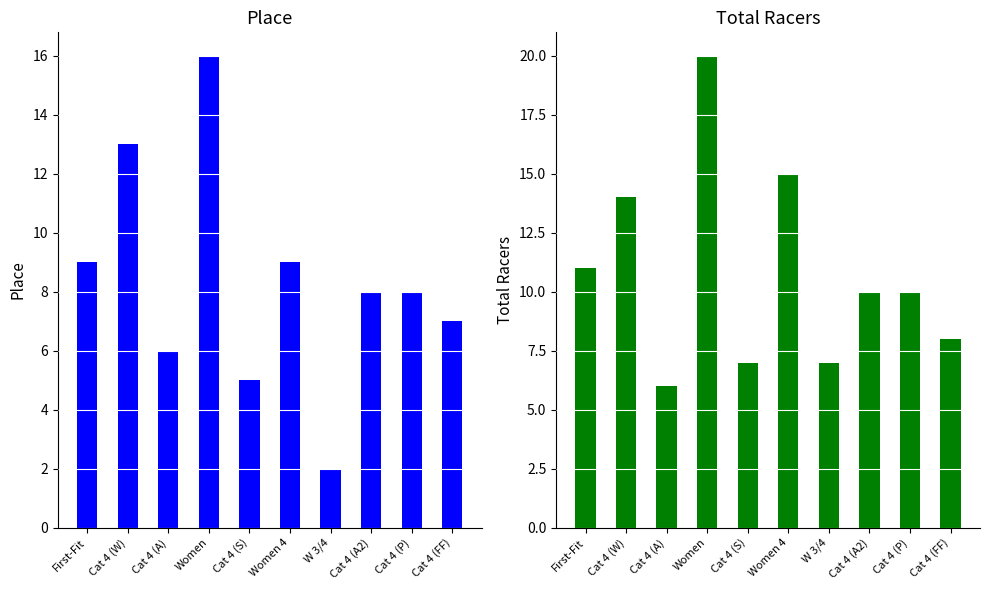

How many series are shown in this chart?

2